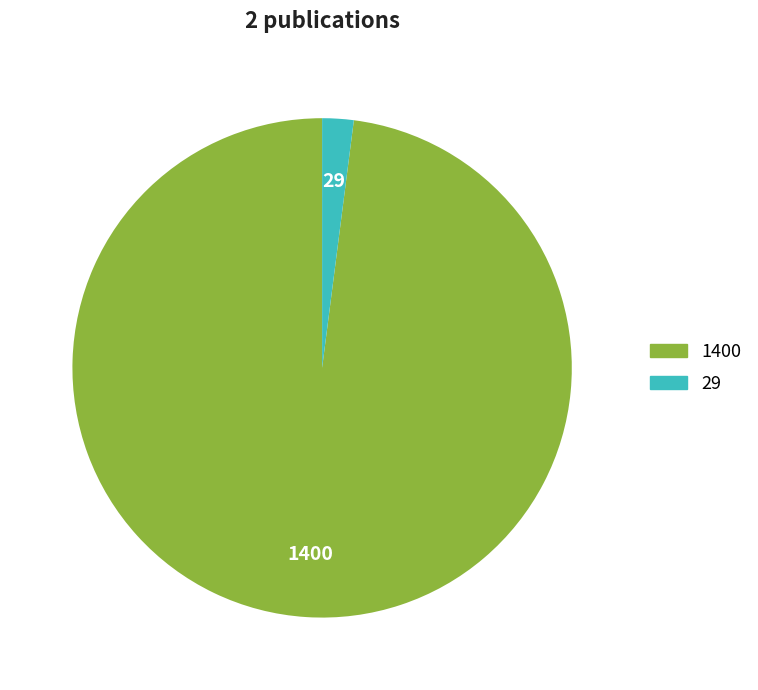

Does any single category account for the majority?

Yes